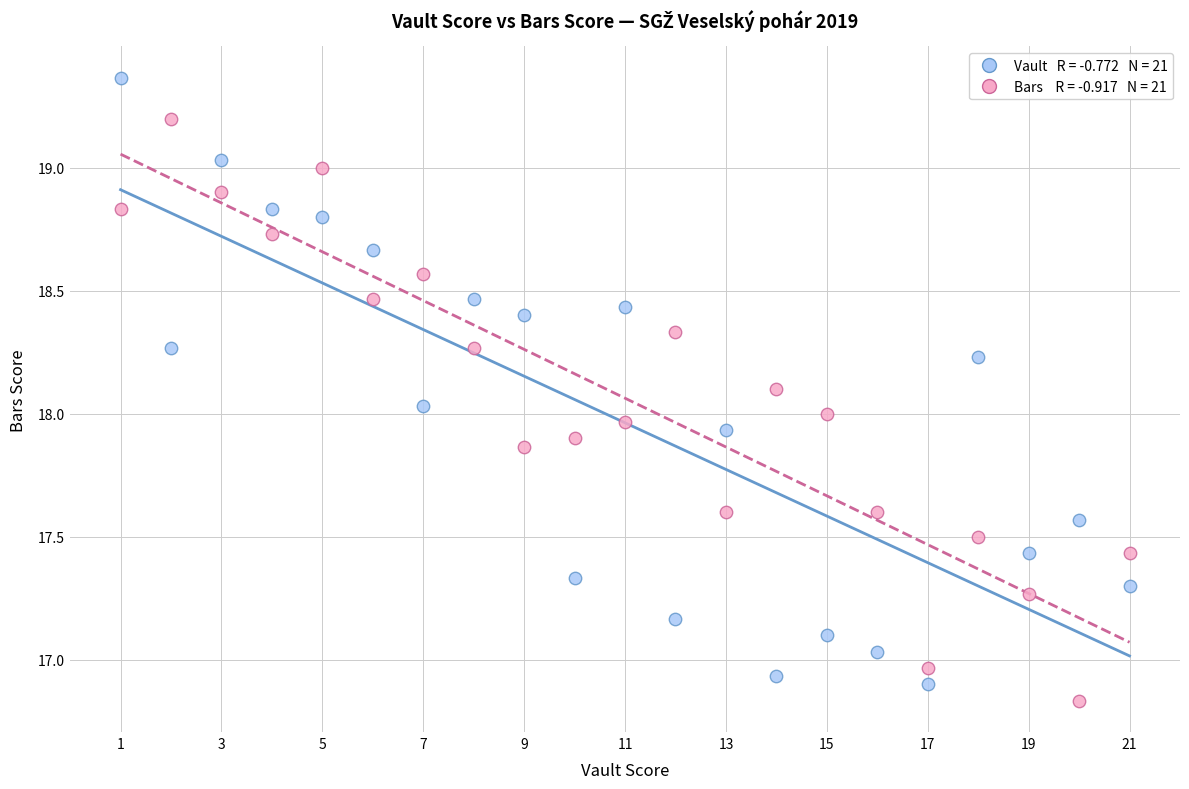

Across all data points, what is the range of X values (max minus min)?

20.0